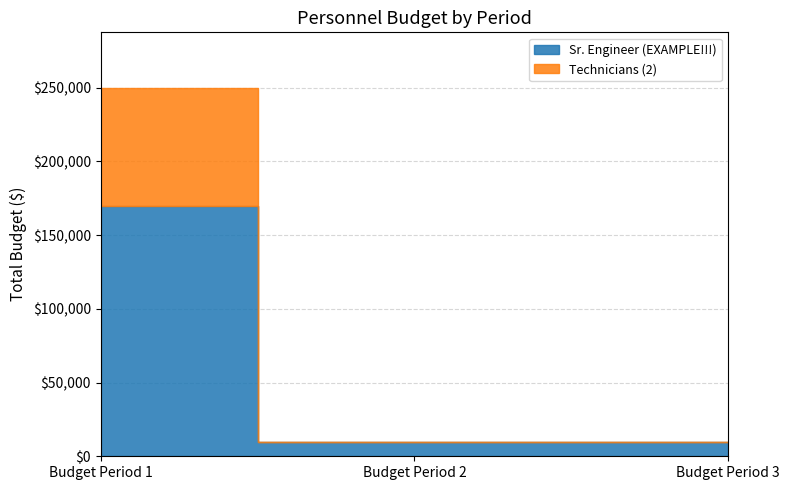

What is the difference between the maximum and minimum values in the Technicians (2) series?

80000